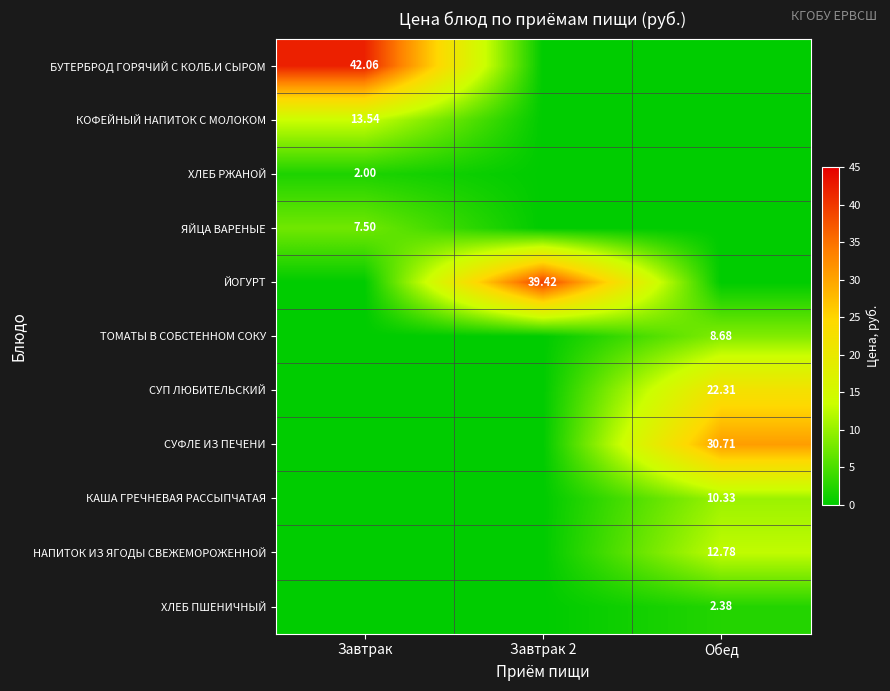

Which series has the largest total across all categories?

БУТЕРБРОД ГОРЯЧИЙ С КОЛБ.И СЫРОМ